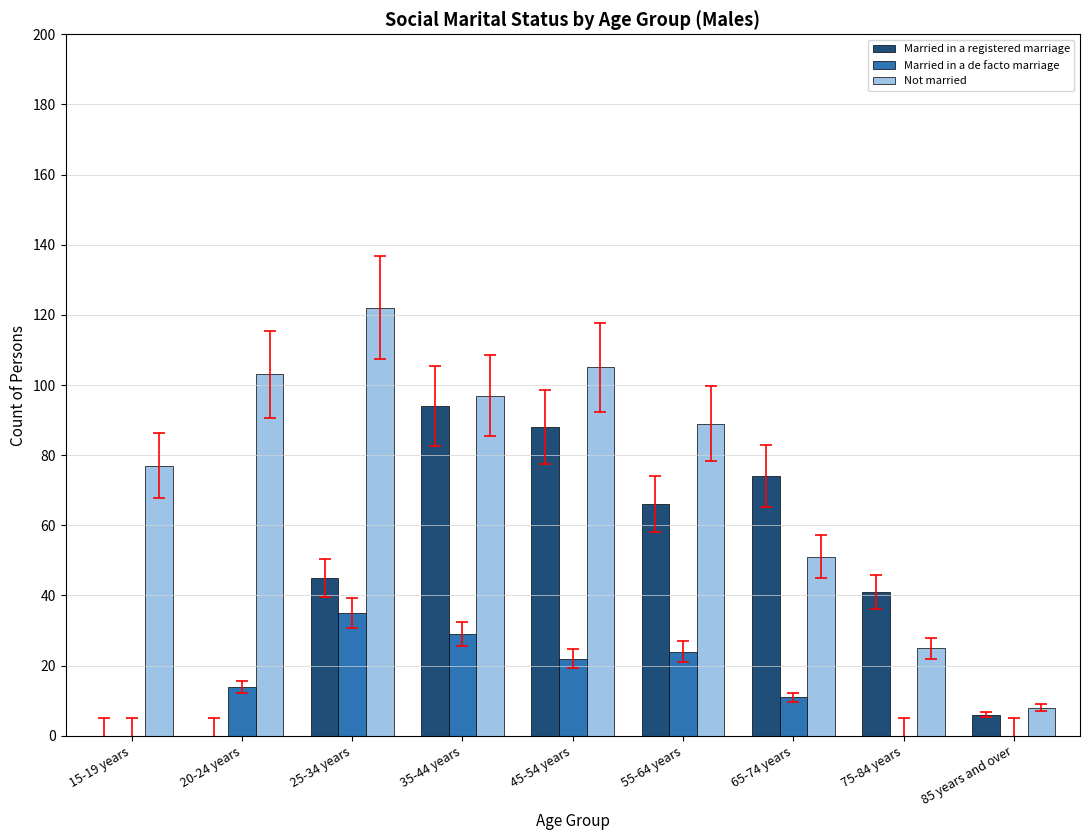

Reading left to right, transcribe all the data shown in this chart.

Married in a registered marriage: 15-19 years=0	20-24 years=0	25-34 years=45	35-44 years=94	45-54 years=88	55-64 years=66	65-74 years=74	75-84 years=41	85 years and over=6
Married in a de facto marriage: 15-19 years=0	20-24 years=14	25-34 years=35	35-44 years=29	45-54 years=22	55-64 years=24	65-74 years=11	75-84 years=0	85 years and over=0
Not married: 15-19 years=77	20-24 years=103	25-34 years=122	35-44 years=97	45-54 years=105	55-64 years=89	65-74 years=51	75-84 years=25	85 years and over=8